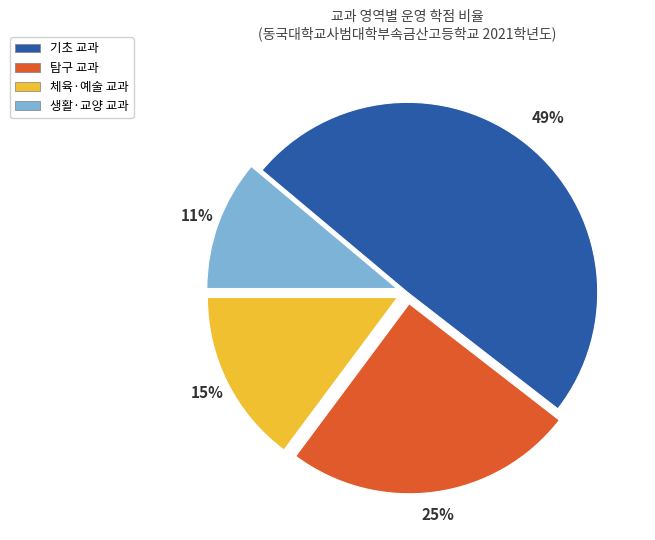

Which slice is the smallest?

생활·교양